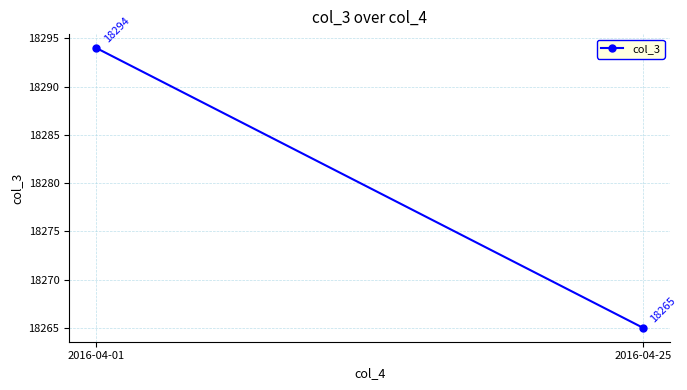

What is the approximate value at 2016-04-25, to the nearest 5?

18265